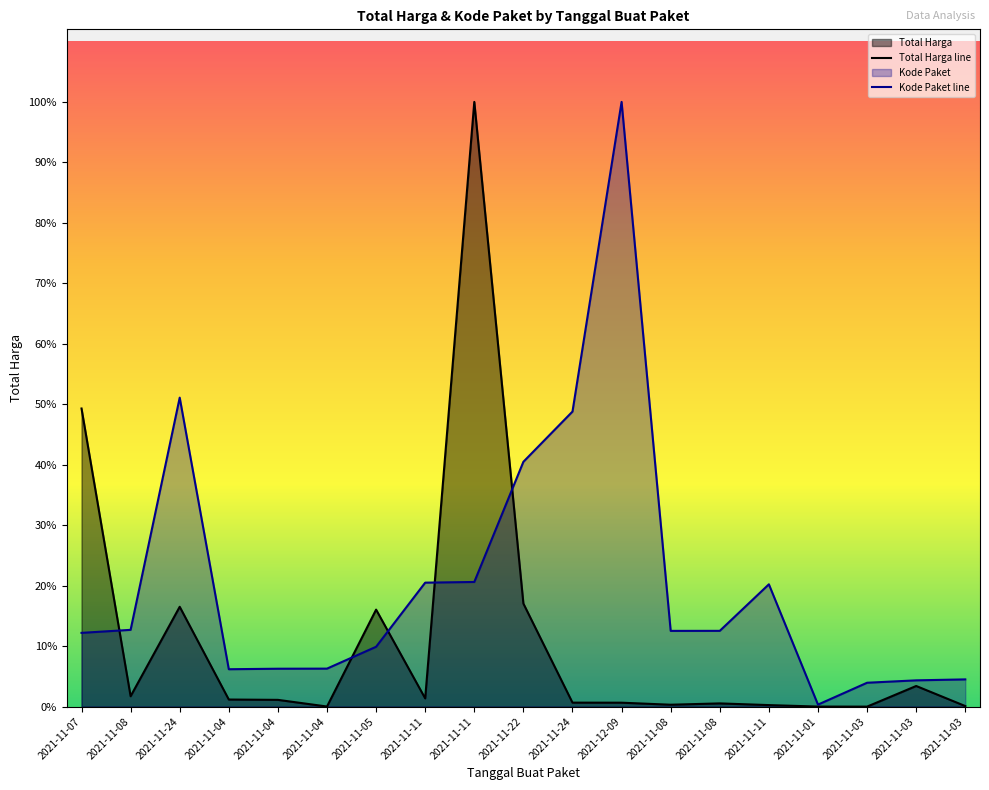

How many times do Total Harga and Kode Paket cross each other?

5